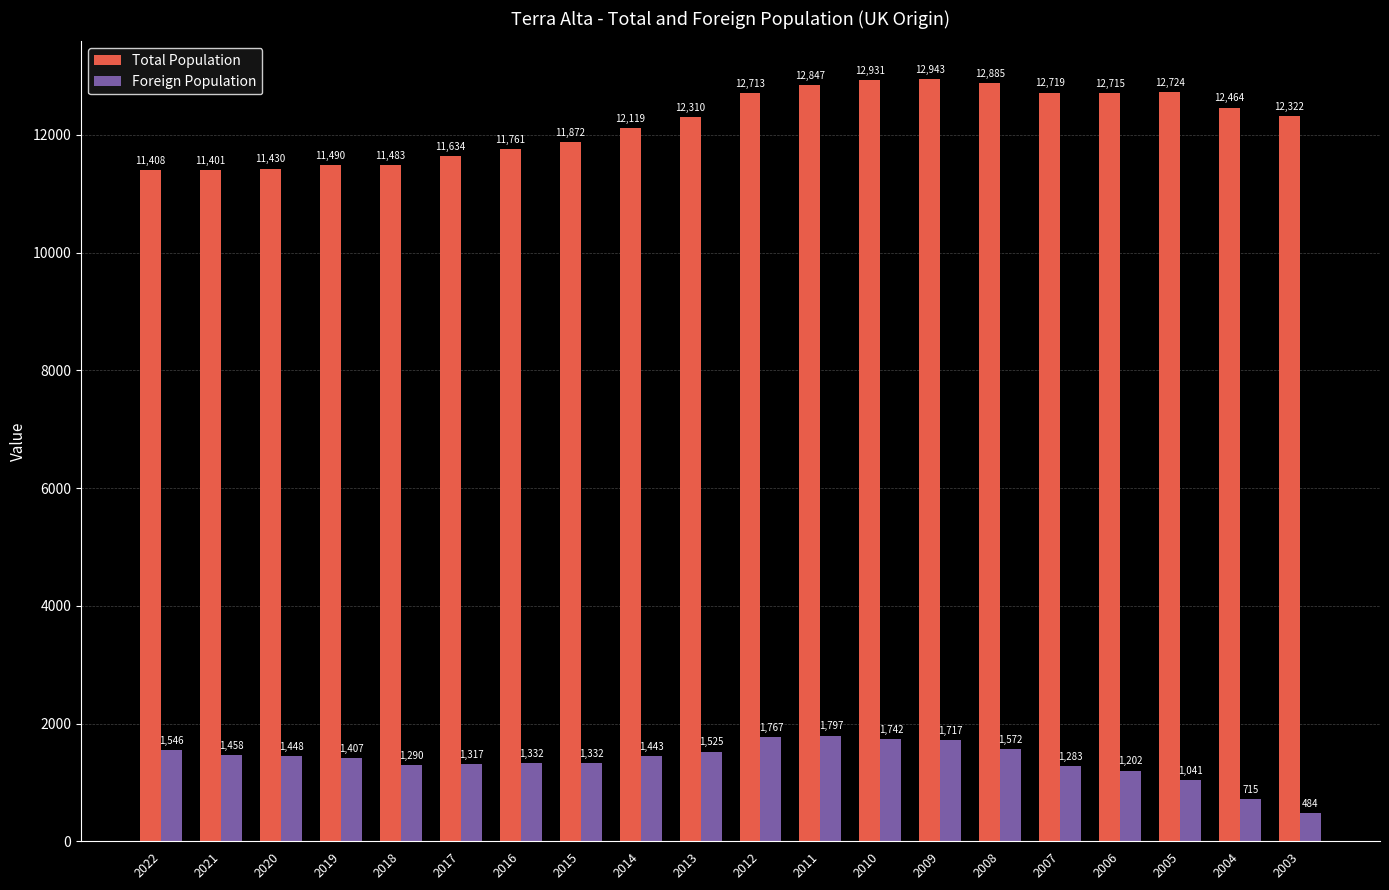

At which label is Foreign Population closest to 1140?

2006